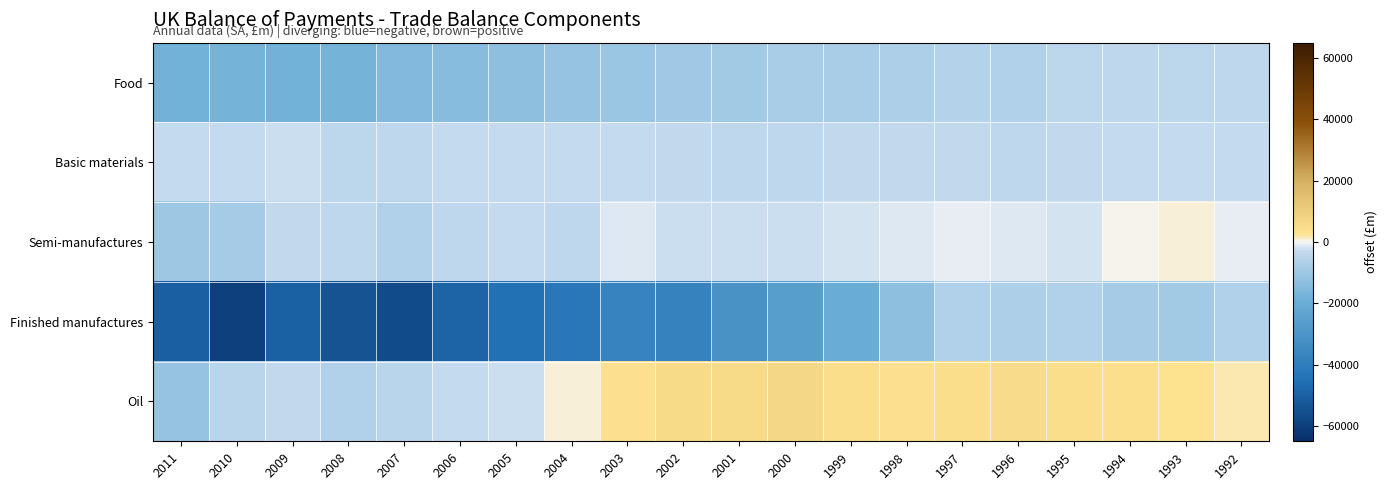

Which has a higher value, 2003 or 2005?

2003